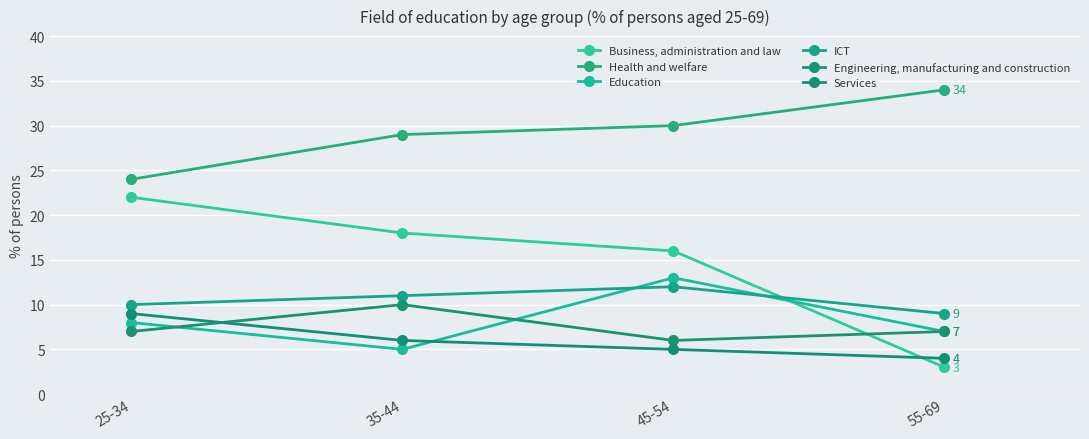

What is the approximate value of Education at 55-69?

7